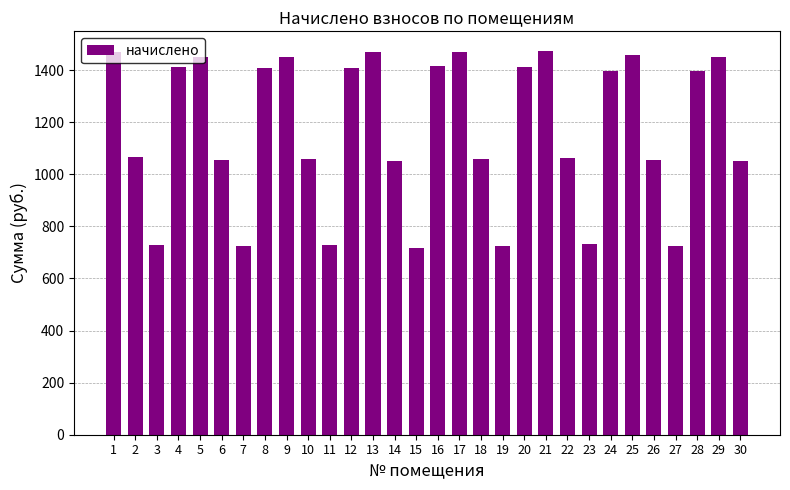

The value at 19 is 724.5. True or false?

True